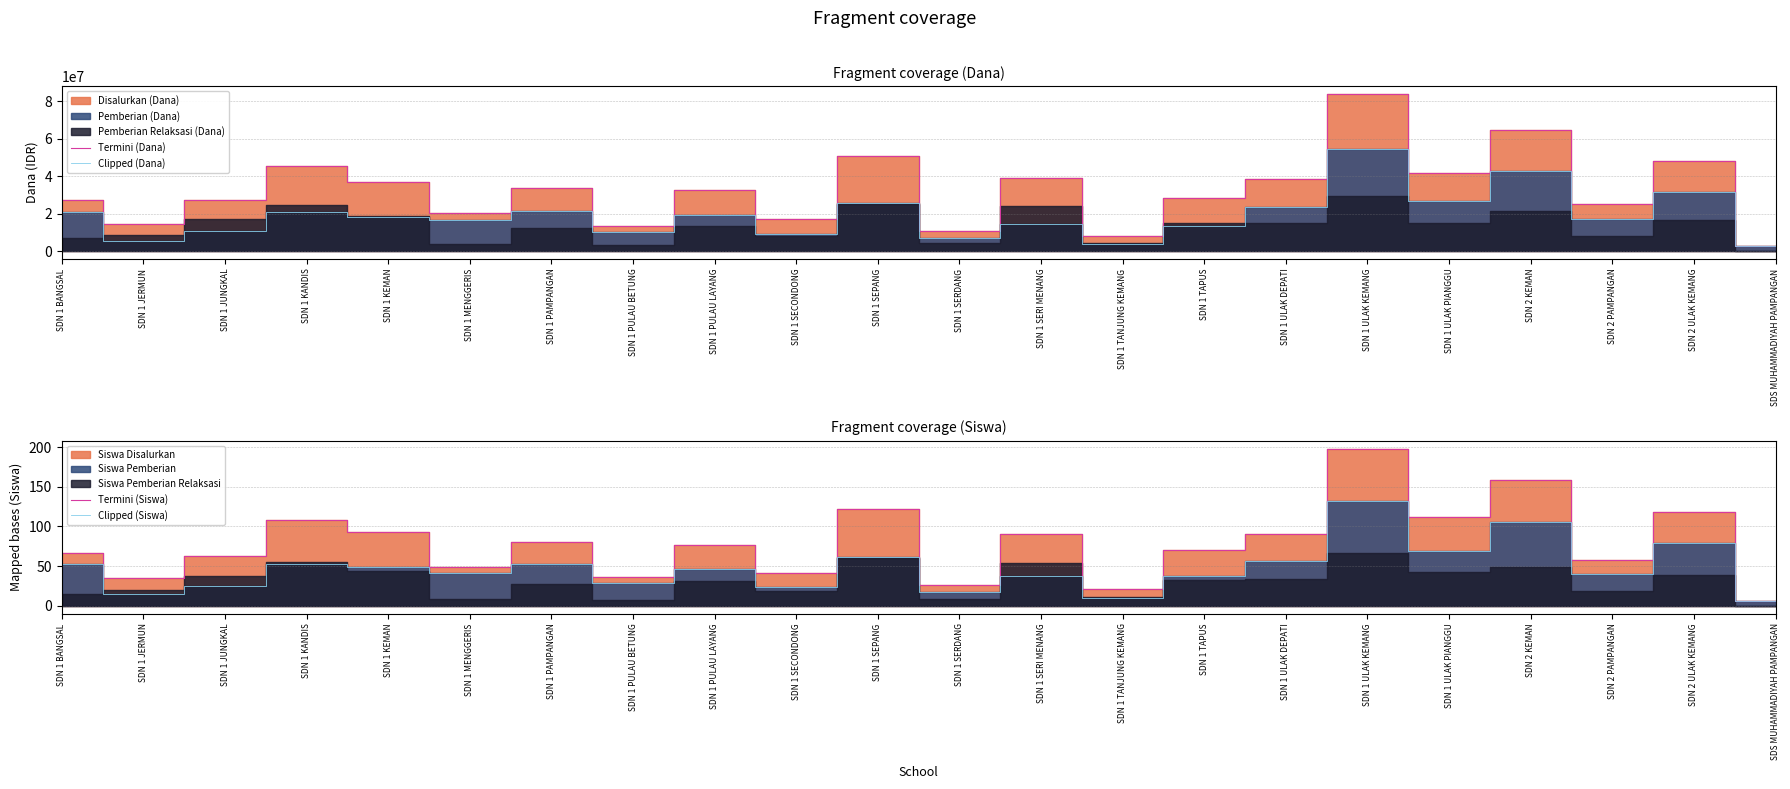

True or false: Clipped (Dana) has a value of 42857228 at SDN 2 ULAK KEMANG.

False